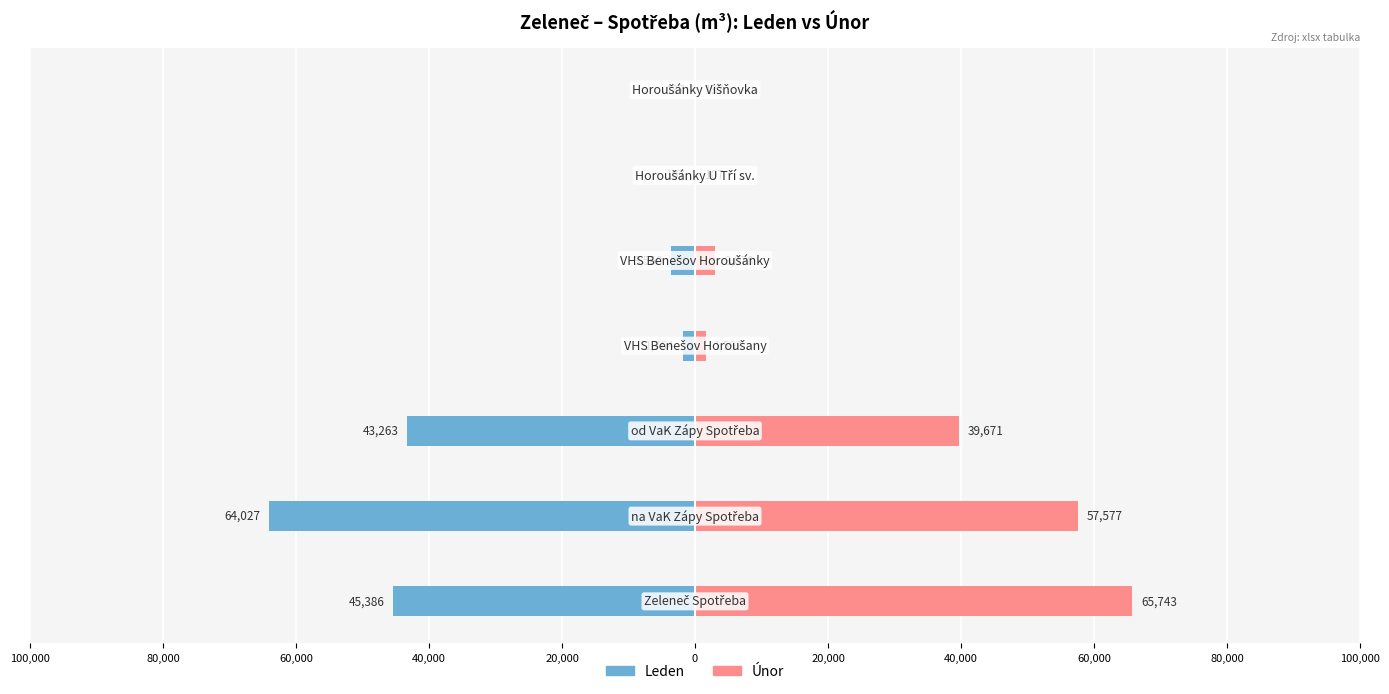

How many bars are there in total?

14